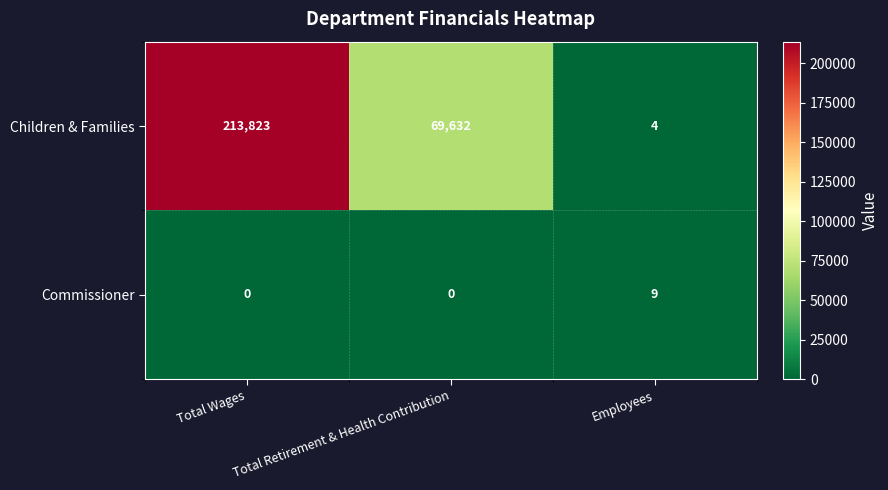

Which series changed the most between Total Retirement & Health Contribution and Employees?

Children & Families